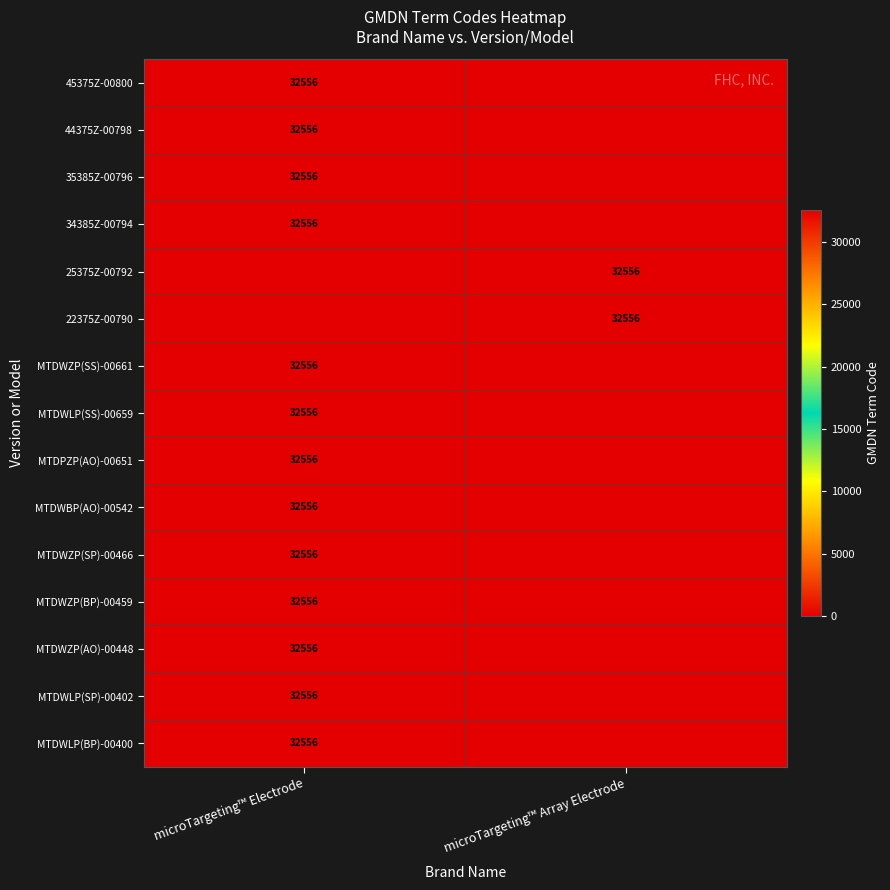

True or false: MTDWZP(BP)-00459 has a value of 8553 at microTargeting™ Electrode.

False